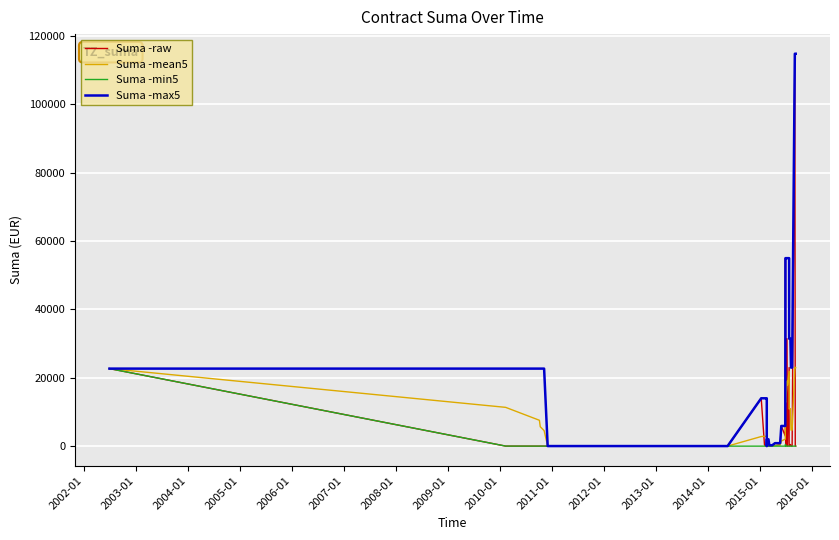

Count the number of data series in this chart.

4